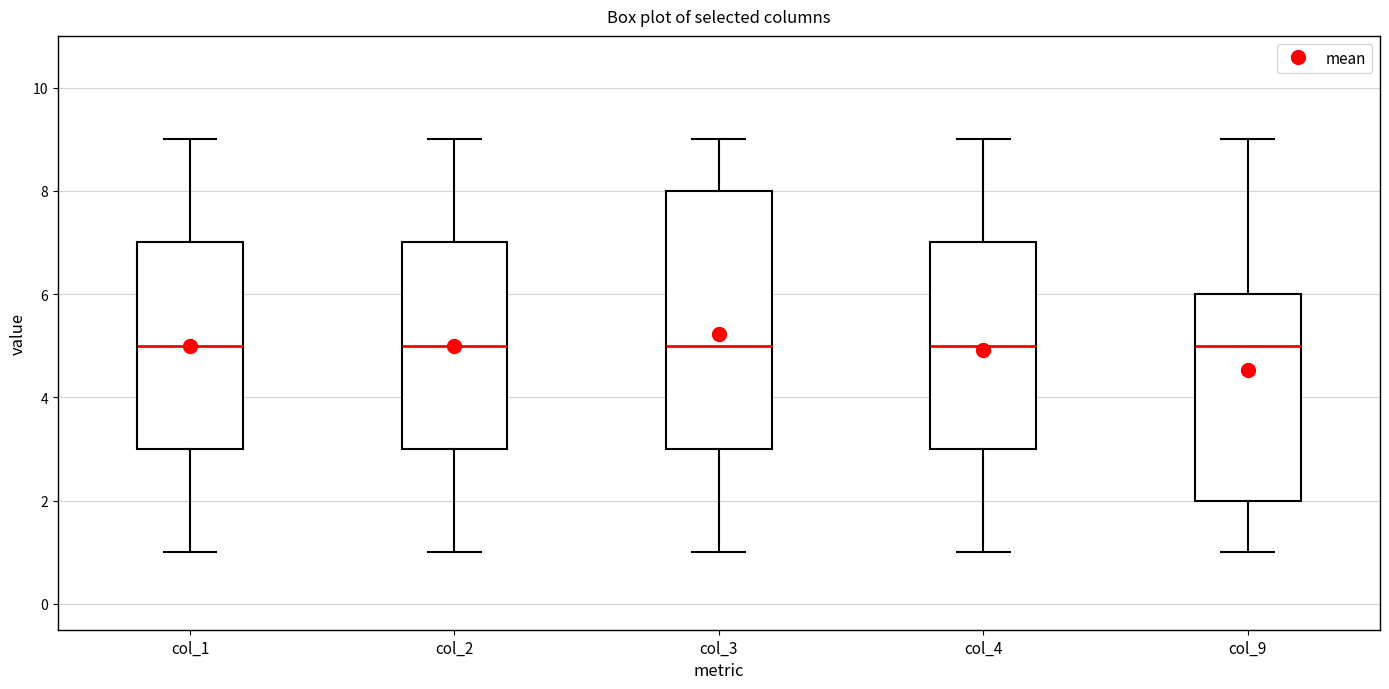

Reading left to right, read every box against the y-axis: the position of its median line, the range the box covers, and the ends of its whiskers. The values are not printed on the chart, so give them approximately, as read against the axis.

col_1: median 5, box 3 to 7, whiskers 1 to 9
col_2: median 5, box 3 to 7, whiskers 1 to 9
col_3: median 5, box 3 to 8, whiskers 1 to 9
col_4: median 5, box 3 to 7, whiskers 1 to 9
col_9: median 5, box 2 to 6, whiskers 1 to 9